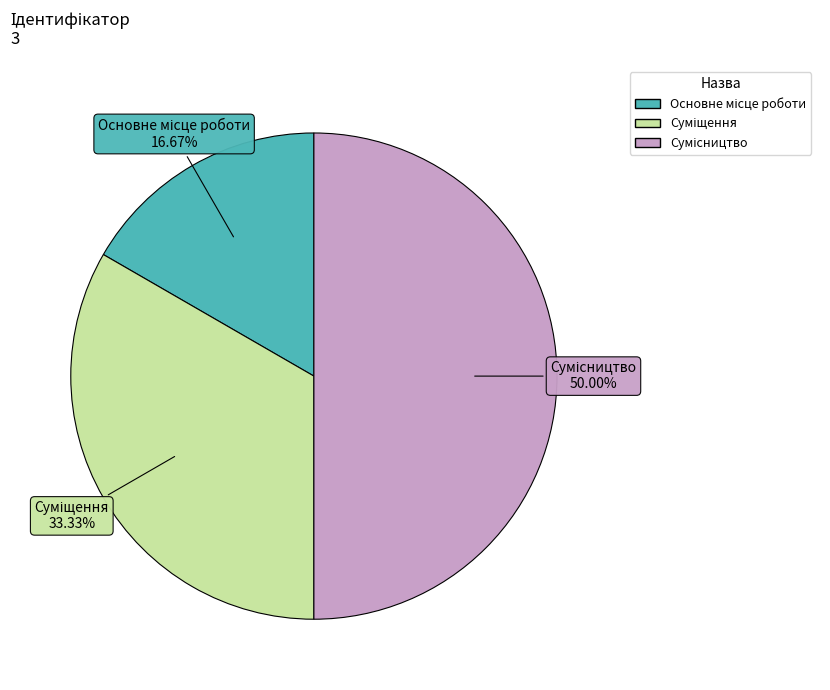

Count the number of slices in the pie.

3